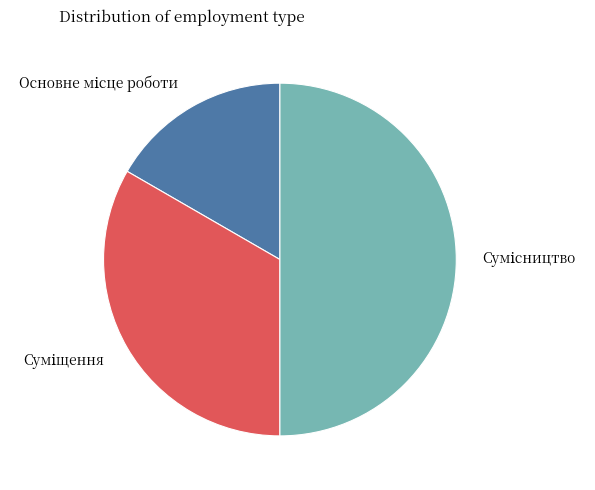

True or false: Сумісництво accounts for 50% of the total.

True